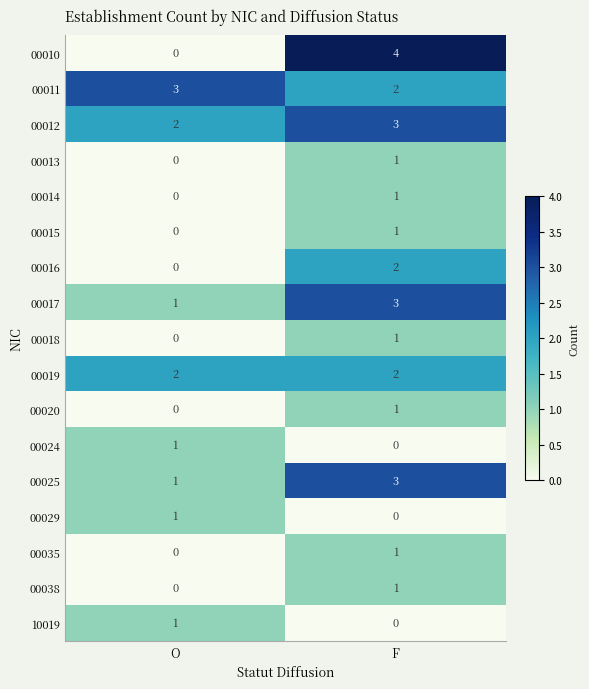

What is the maximum value shown in the chart?

4